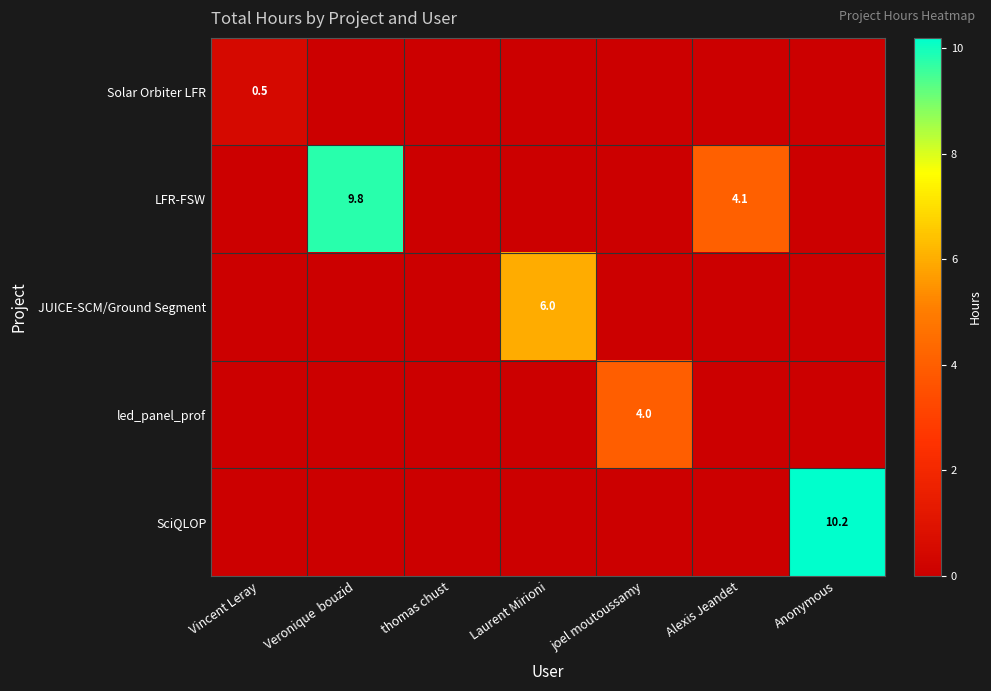

At which category is the sum across all series the highest?

Anonymous